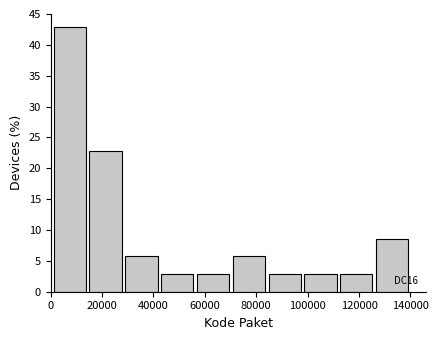

Which range on the x-axis has the tallest bar?

0 to 14000